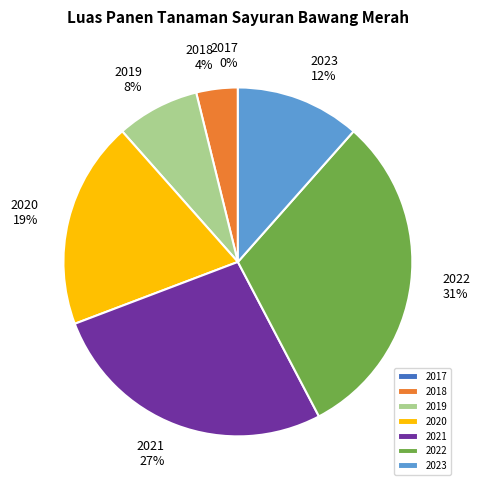

To the nearest percent, what portion does 2023 represent?

12%